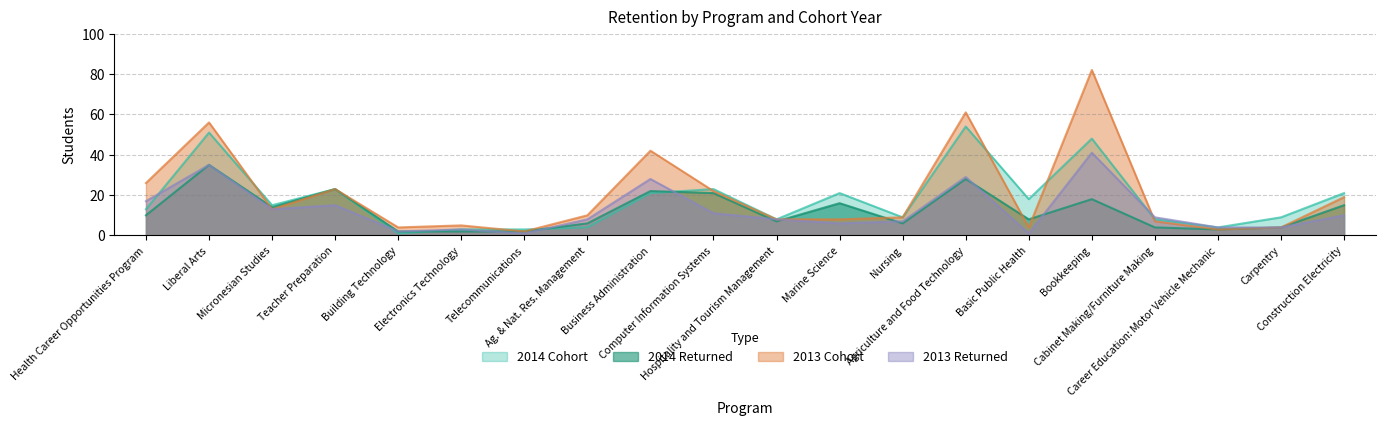

Is it true that 2013 Returned equals 0 at Basic Public Health?

False